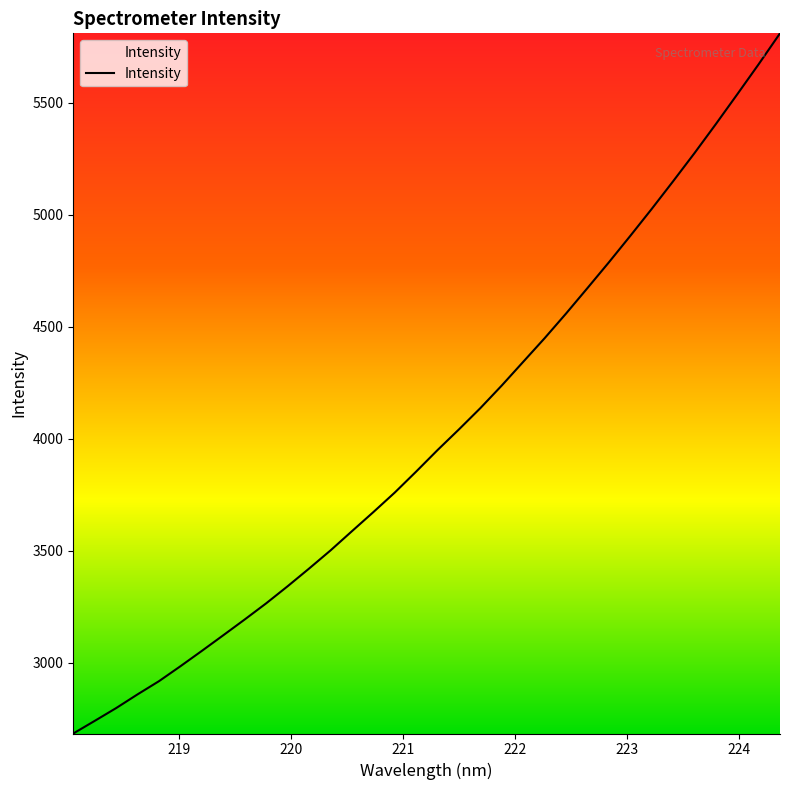

What is the minimum value shown in the chart?

2684.4